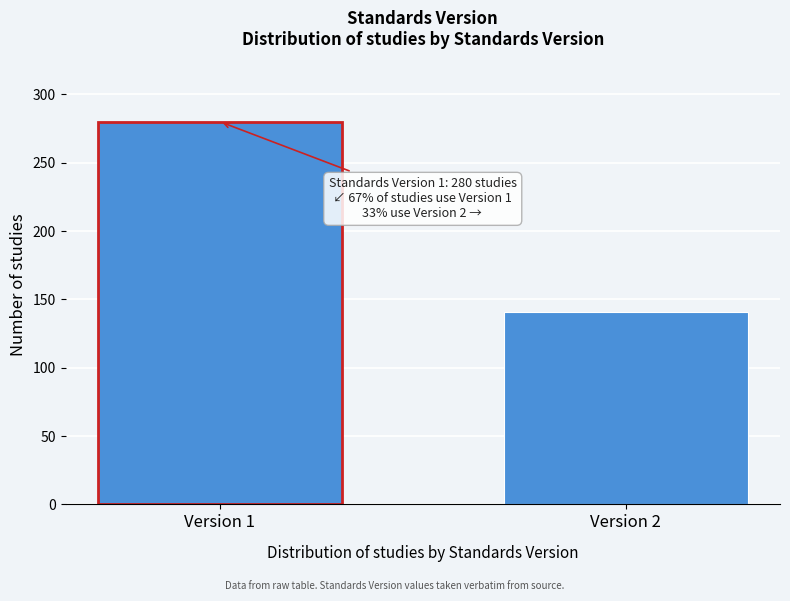

Reading left to right, list all the values displayed in this chart.

Version 1=280	Version 2=141